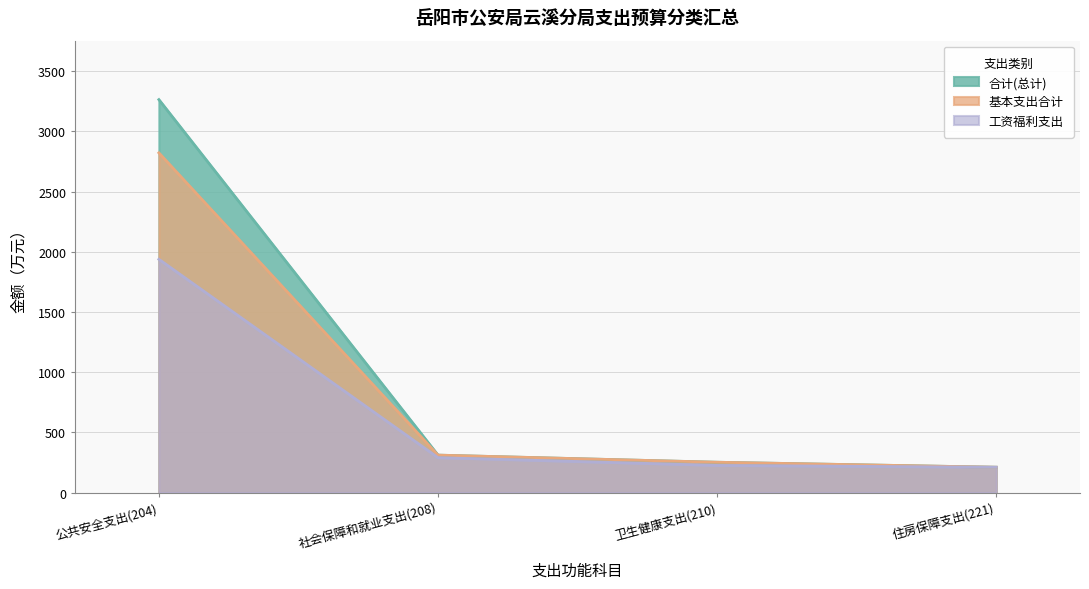

Which series has the largest total across all categories?

合计(总计)